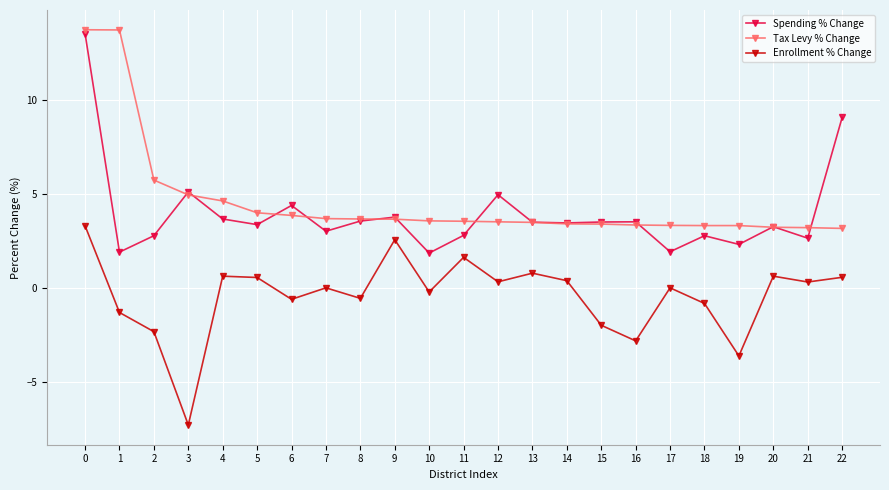

What is the value of the Tax Levy % Change point at the 5th from the left?

4.6